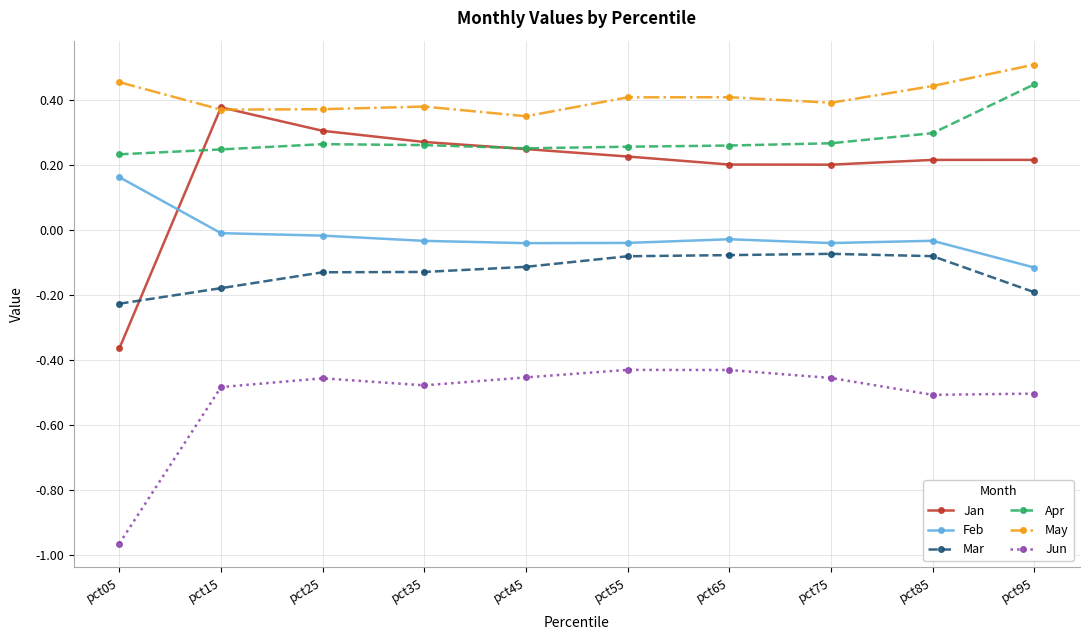

The Apr series shows 0.3 at pct25. True or false?

True